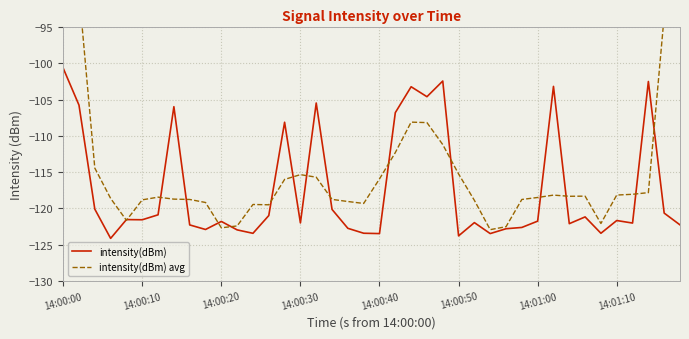

Where does the intensity(dBm) series first go above -121?

14:00:00